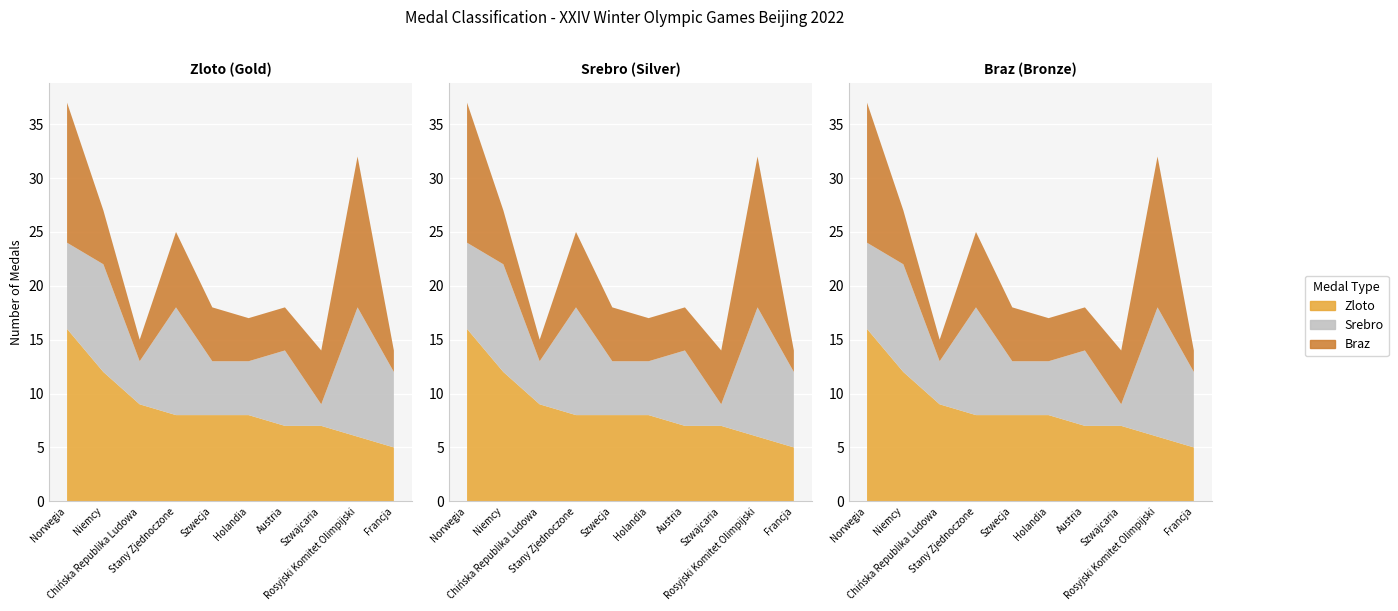

Count the number of categories in the chart.

10